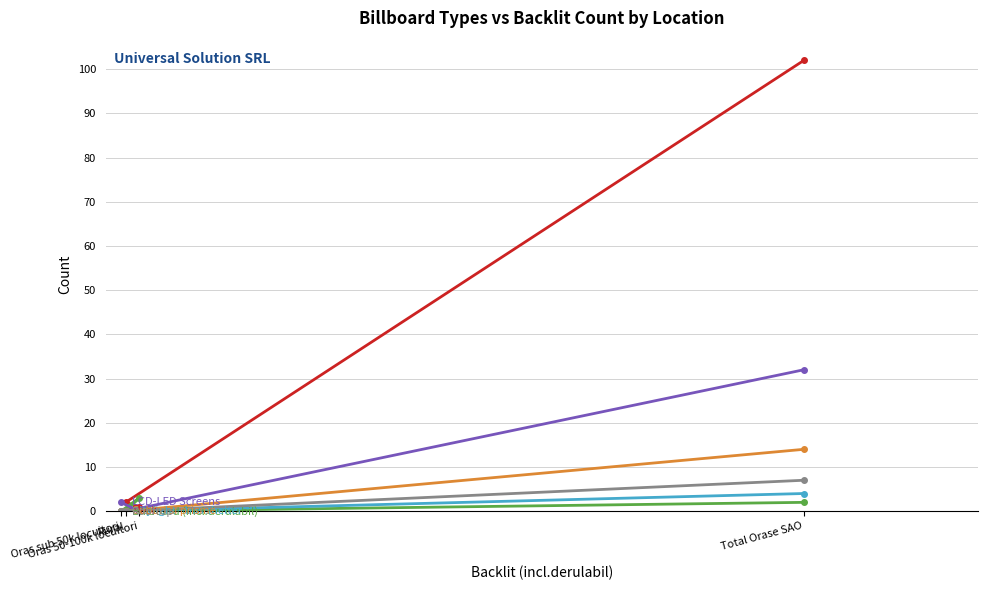

Reading right to left, what are all the values shown in this chart?

Mesh: 0	1	2	102
Billboard (incl.derulabil): 0	3	0	2
LCD-LED Screens: 2	0	0	32
Citylight - bus shelter: 0	0	0	4
Cuburi si prisme: 0	0	0	14
Rooftop: 0	0	0	7